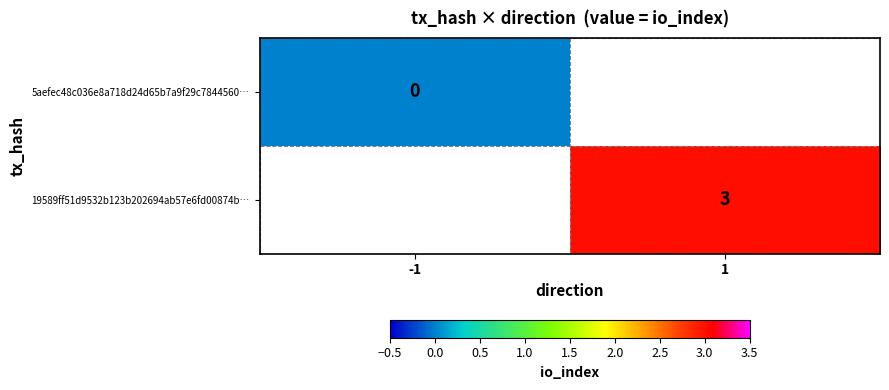

Is it true that 19589ff51d9532b123b202694ab57e6fd00874b… equals 3 at 1?

True